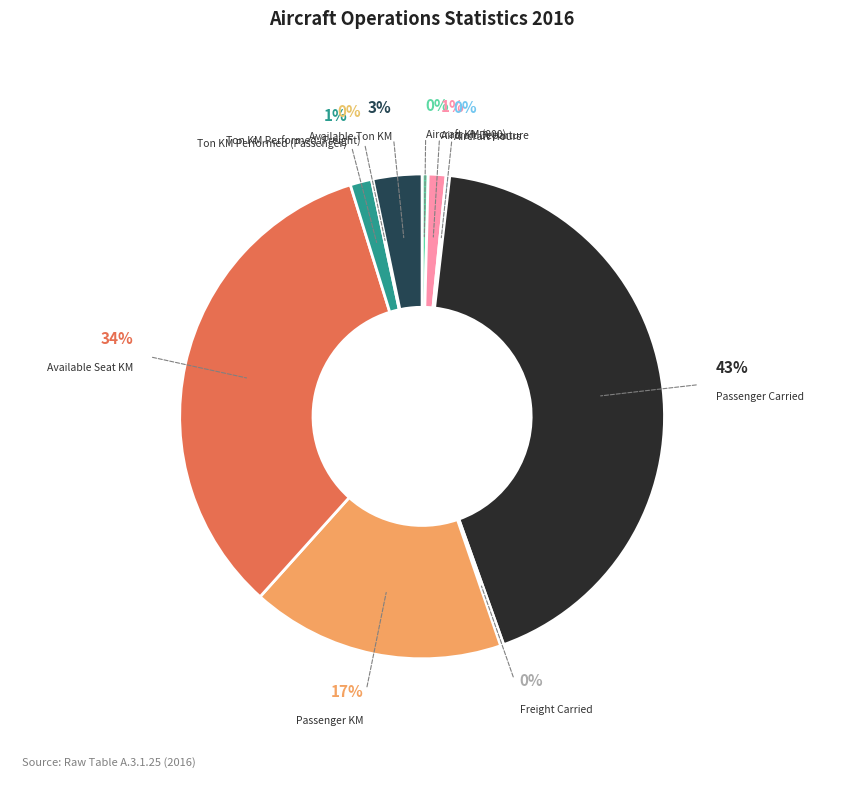

Does Freight Carried account for over 50% of the chart?

No